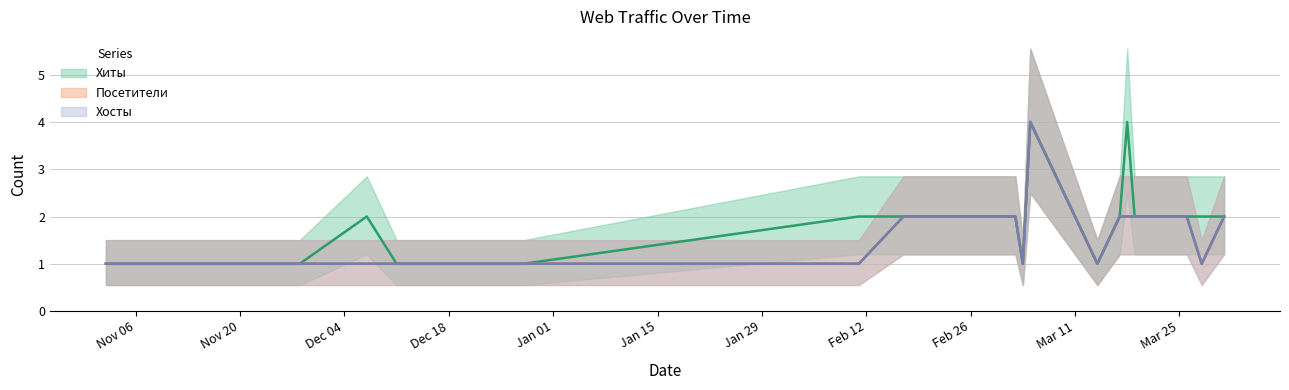

Reading left to right, transcribe all the data shown in this chart.

Хиты: 1	1	2	1	1	1	1	2	2	2	1	4	1	2	4	2	2	2	2	2
Посетители: 1	1	1	1	1	1	1	1	2	2	1	4	1	2	2	2	2	2	1	2
Хосты: 1	1	1	1	1	1	1	1	2	2	1	4	1	2	2	2	2	2	1	2